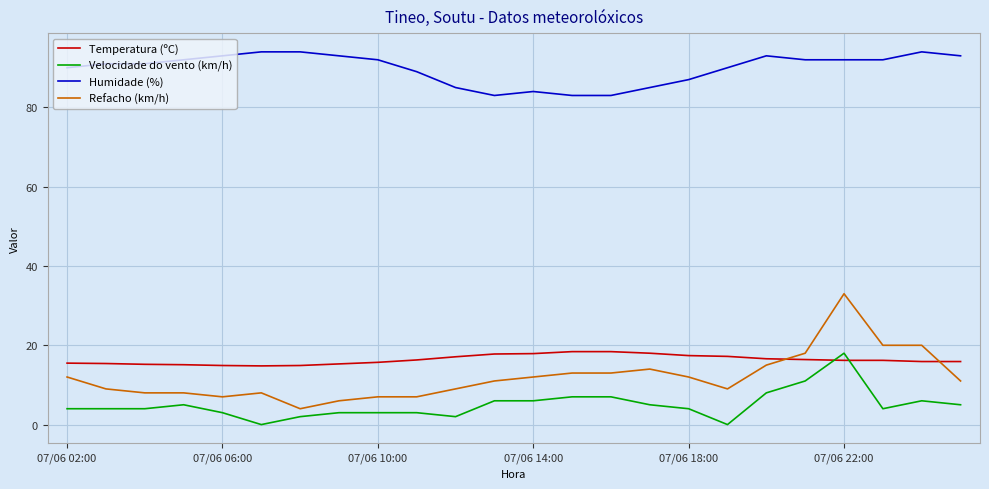

Which series has the largest total across all categories?

Humidade (%)